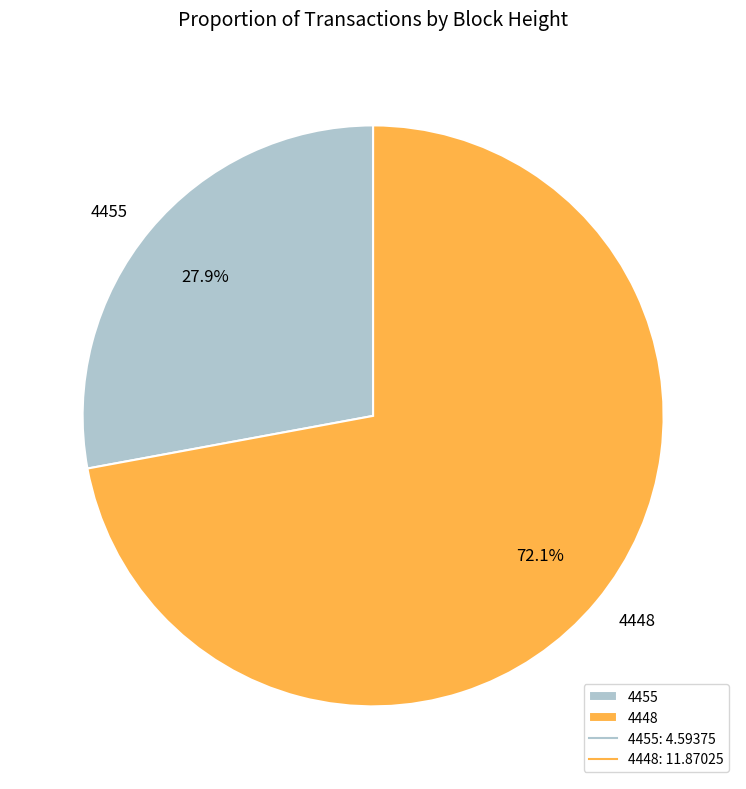

To the nearest percent, what is the average slice percentage?

50%